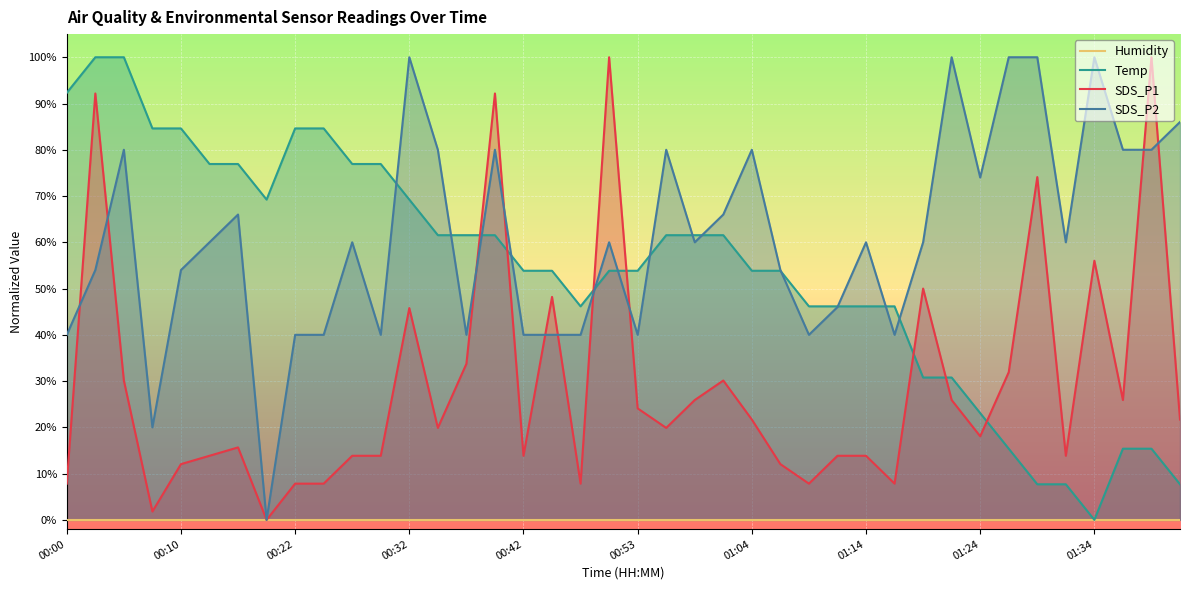

Reading left to right, extract all data points from this chart.

Humidity: 0.0	0.0	0.0	0.0	0.0	0.0	0.0	0.0	0.0	0.0	0.0	0.0	0.0	0.0	0.0	0.0	0.0	0.0	0.0	0.0	0.0	0.0	0.0	0.0	0.0	0.0	0.0	0.0	0.0	0.0	0.0	0.0	0.0	0.0	0.0	0.0	0.0	0.0	0.0	0.0
Temp: 92.3	100.0	100.0	84.6	84.6	76.9	76.9	69.2	84.6	84.6	76.9	76.9	69.2	61.5	61.5	61.5	53.8	53.8	46.2	53.8	53.8	61.5	61.5	61.5	53.8	53.8	46.2	46.2	46.2	46.2	30.8	30.8	23.1	15.4	7.7	7.7	0.0	15.4	15.4	7.7
SDS_P1: 7.8	92.2	30.1	1.8	12.0	13.9	15.7	0.0	7.8	7.8	13.9	13.9	45.8	19.9	33.7	92.2	13.9	48.2	7.8	100.0	24.1	19.9	25.9	30.1	21.7	12.0	7.8	13.9	13.9	7.8	50.0	25.9	18.1	31.9	74.1	13.9	56.0	25.9	100.0	21.7
SDS_P2: 40.0	54.0	80.0	20.0	54.0	60.0	66.0	0.0	40.0	40.0	60.0	40.0	100.0	80.0	40.0	80.0	40.0	40.0	40.0	60.0	40.0	80.0	60.0	66.0	80.0	54.0	40.0	46.0	60.0	40.0	60.0	100.0	74.0	100.0	100.0	60.0	100.0	80.0	80.0	86.0